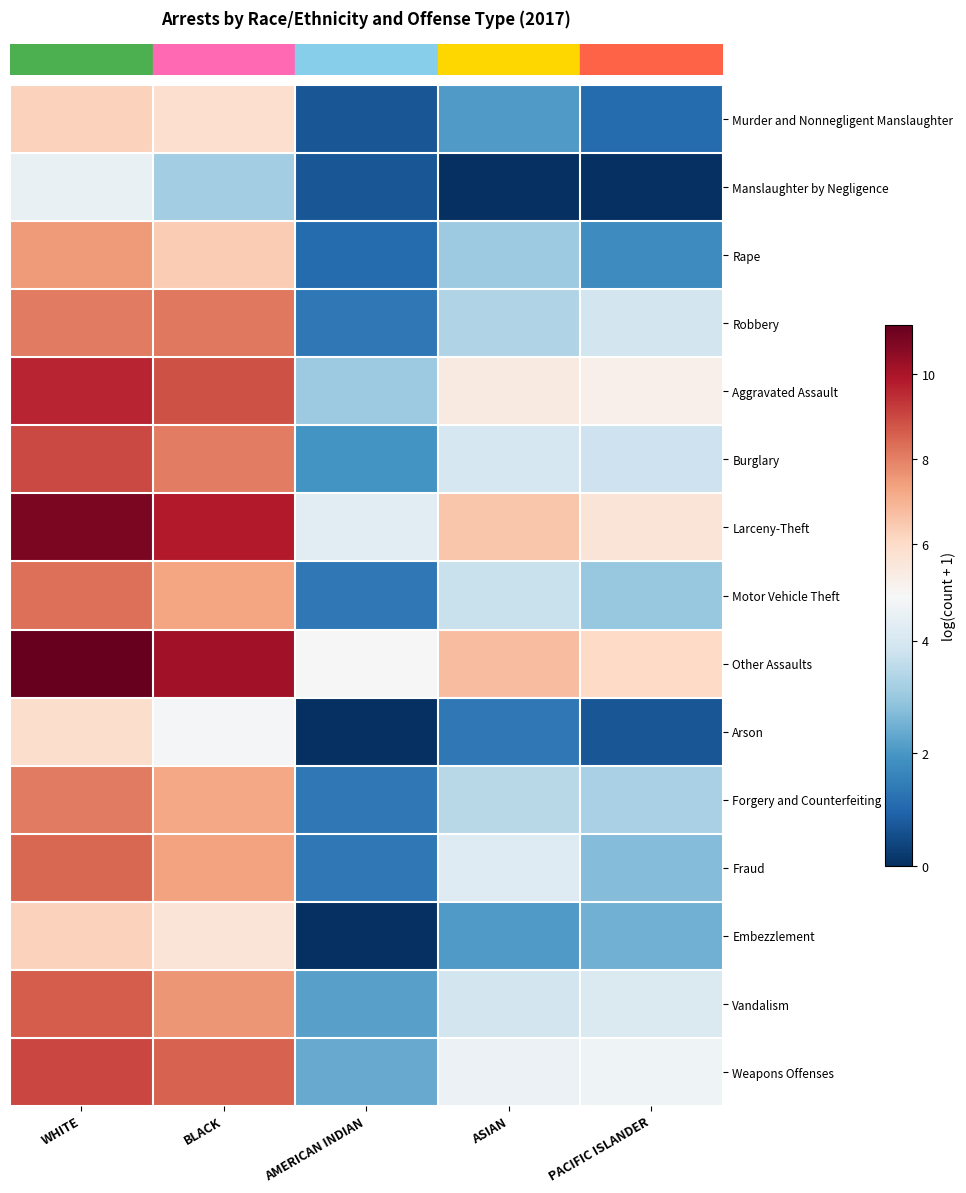

Which has a higher value, PACIFIC ISLANDER or ASIAN?

ASIAN